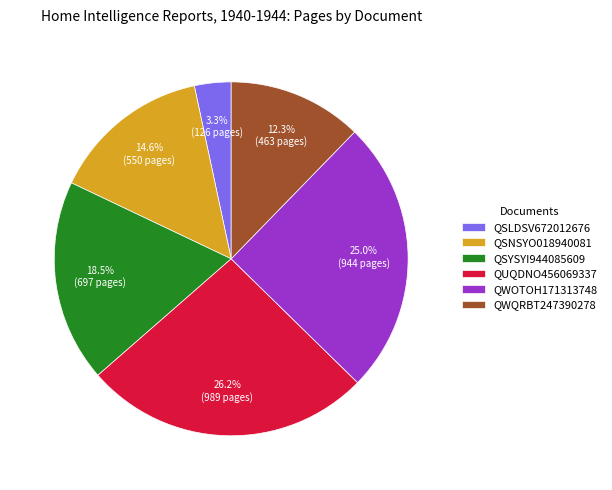

How many segments does this pie chart have?

6